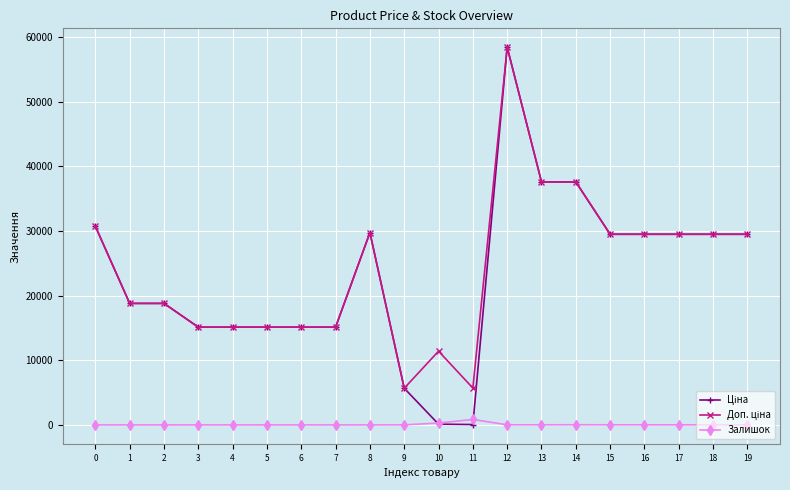

At which category is the sum across all series the highest?

12